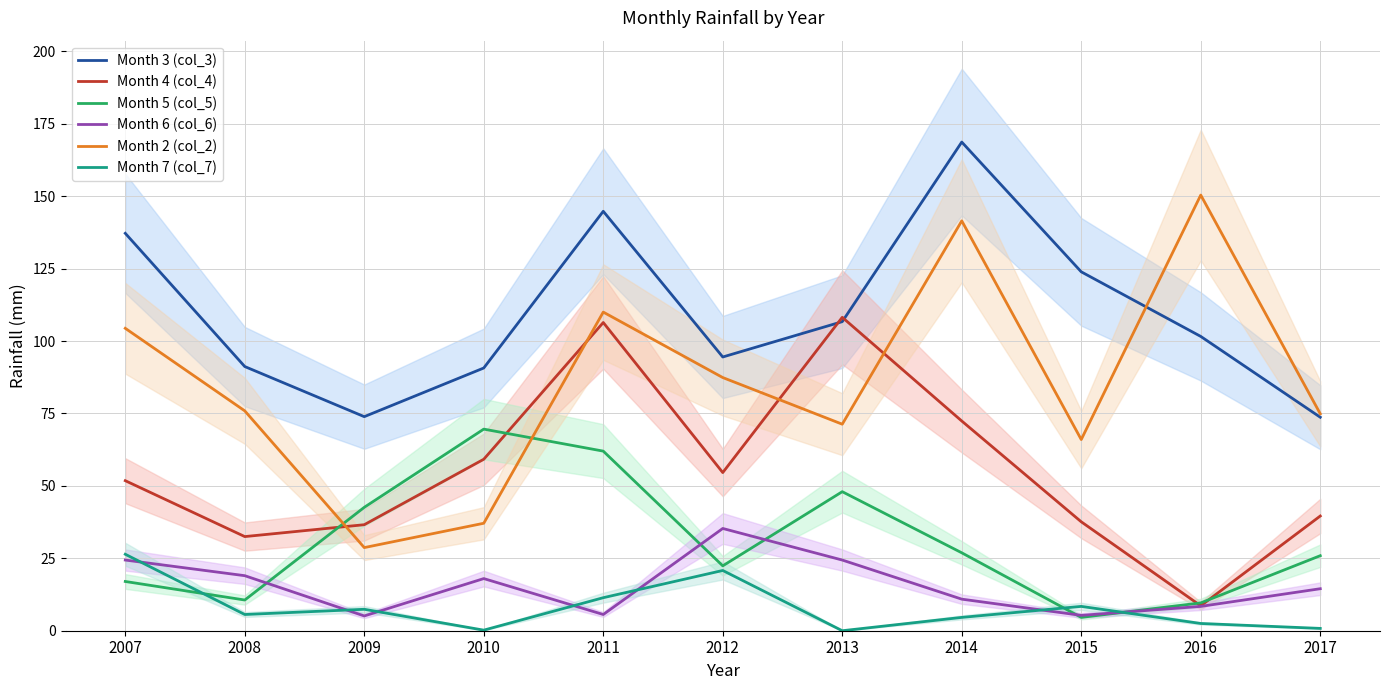

True or false: Month 4 (col_4) has a value of 108.2 at 2013.

True